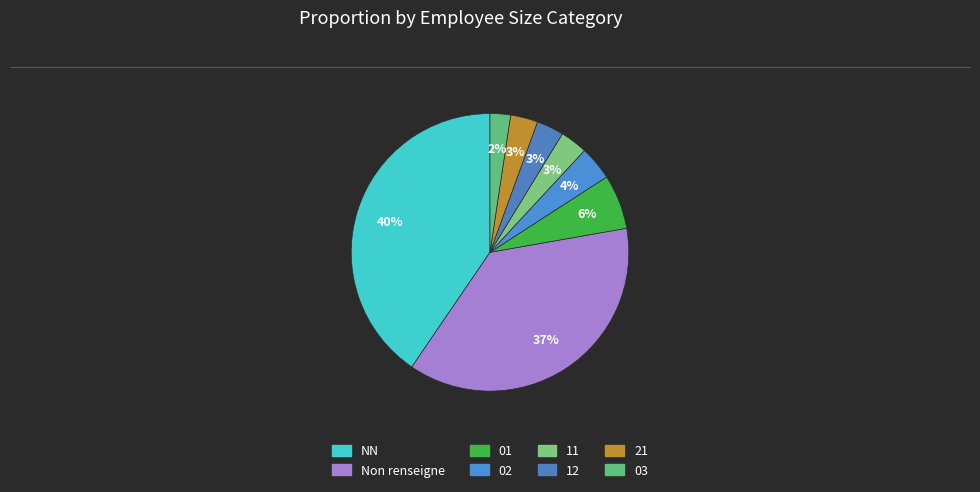

Count the number of slices in the pie.

8